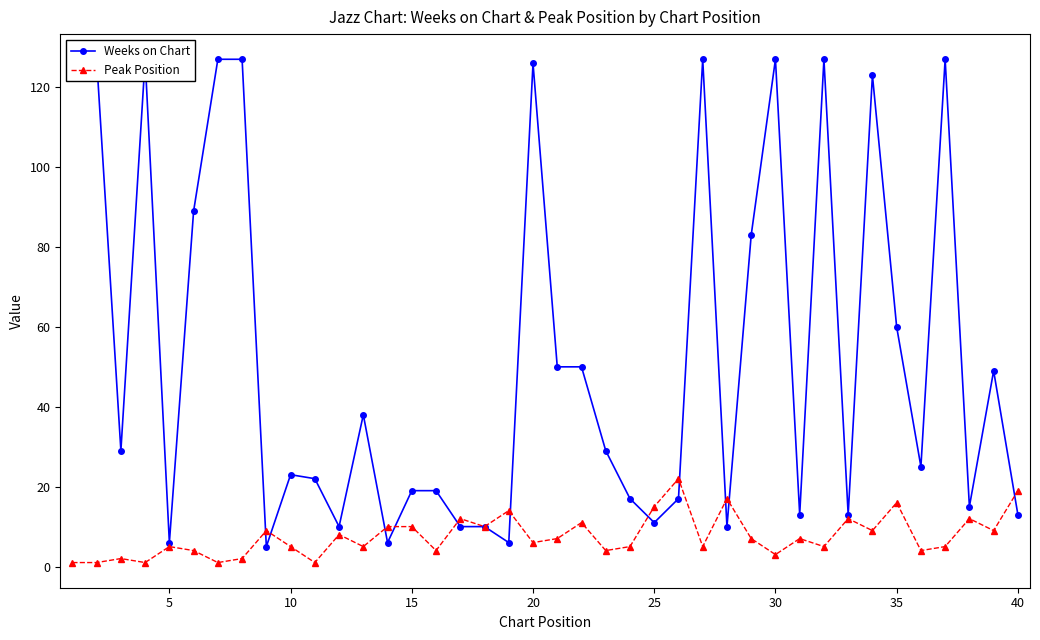

True or false: Peak Position has more than 0 interior local peaks.

True